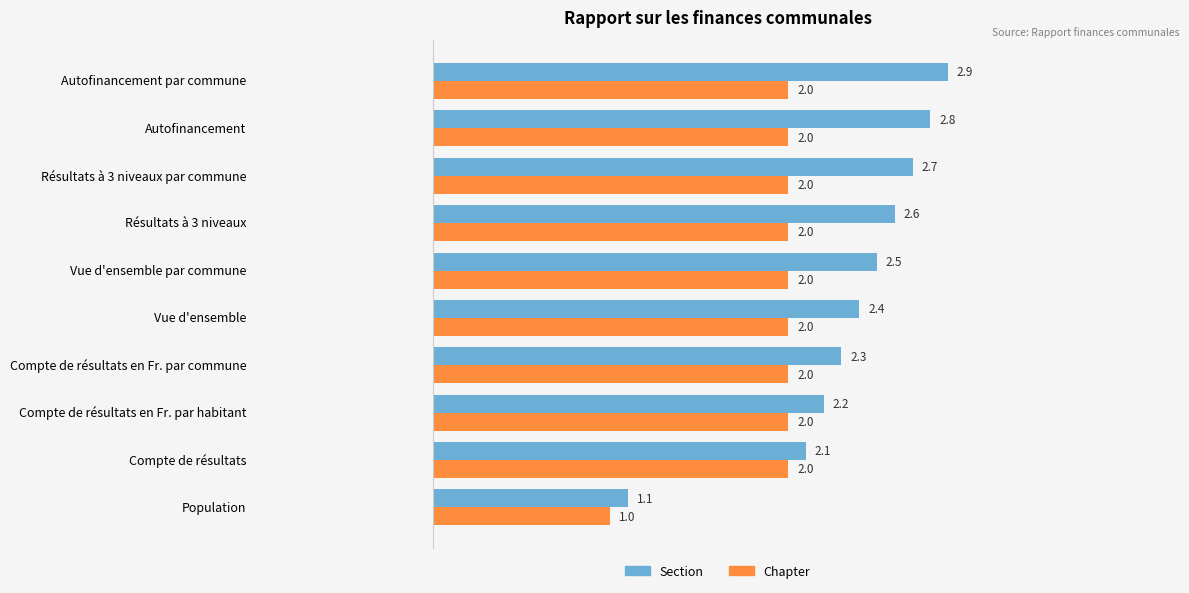

What is the sum of all Chapter values?

19.0